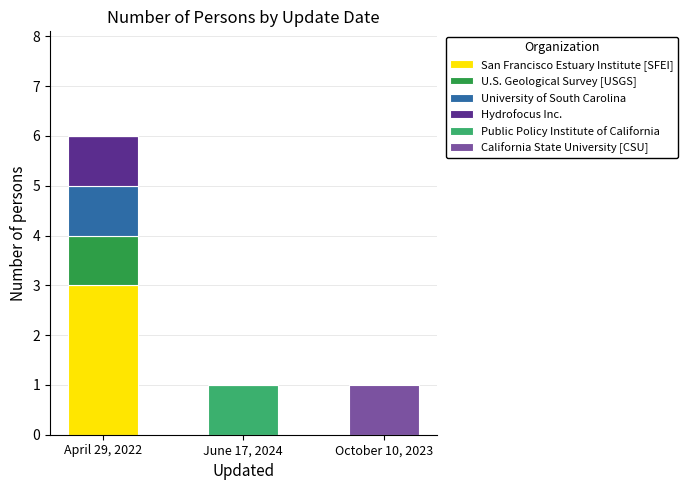

At which category is the sum across all series the highest?

April 29, 2022